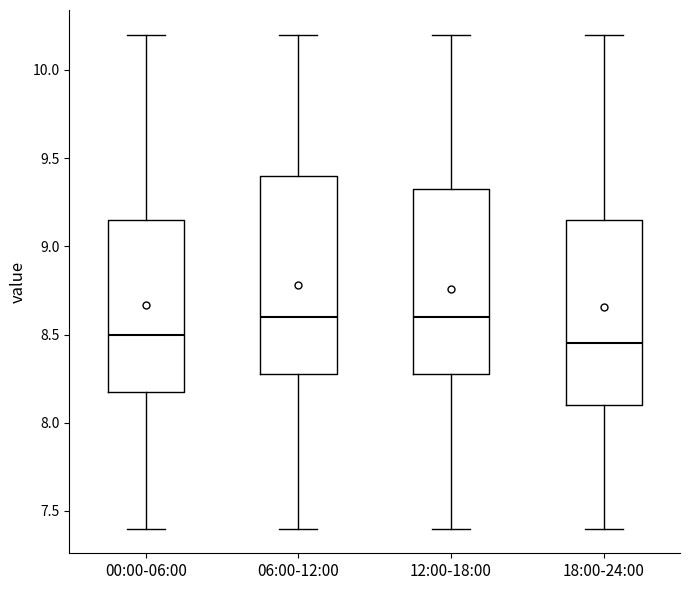

Which box is the tallest, from its lower edge to its upper edge?

06:00-12:00